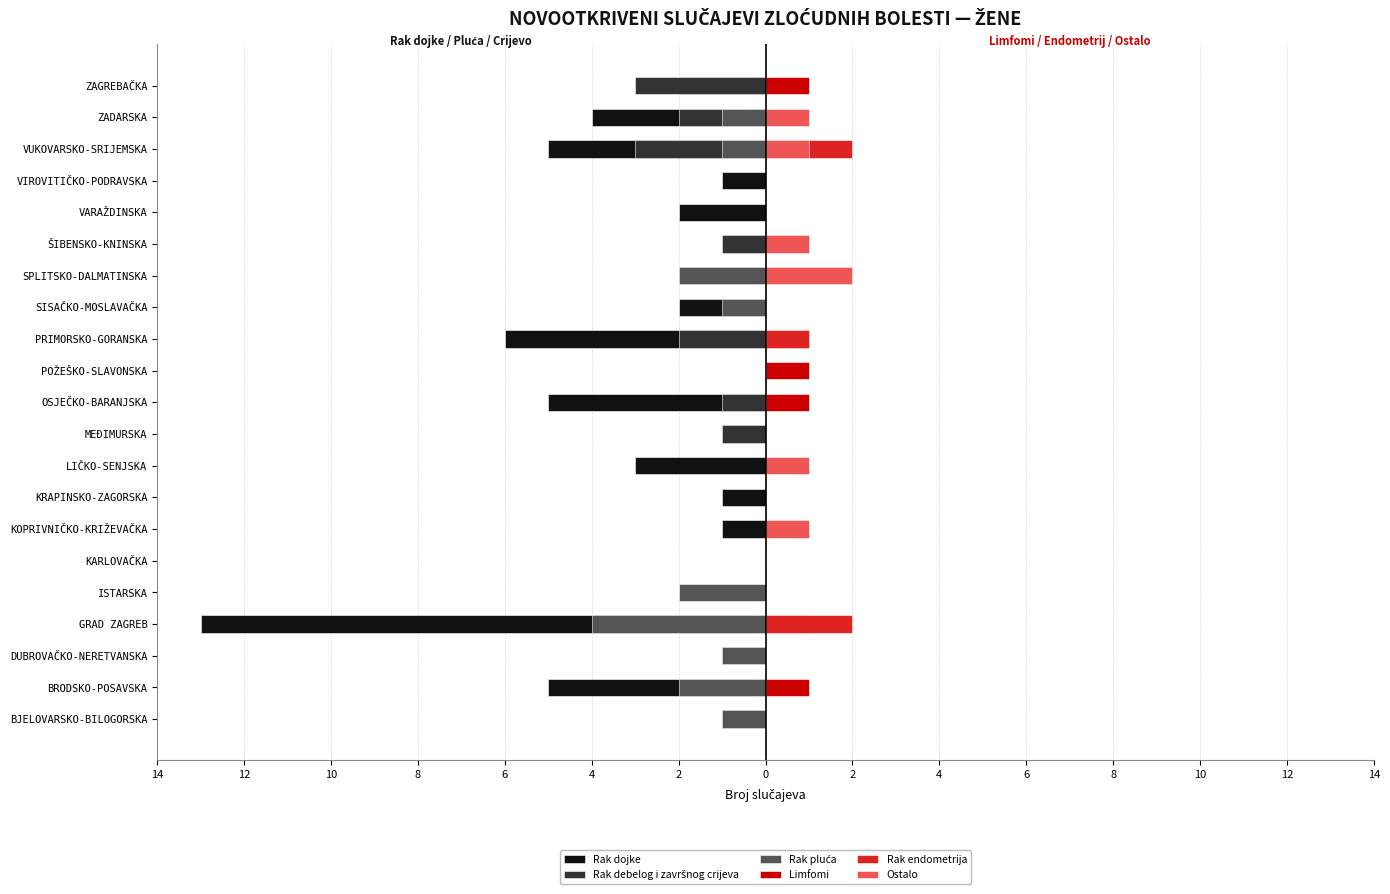

How many Rak endometrija values are between 0 and 1?

18